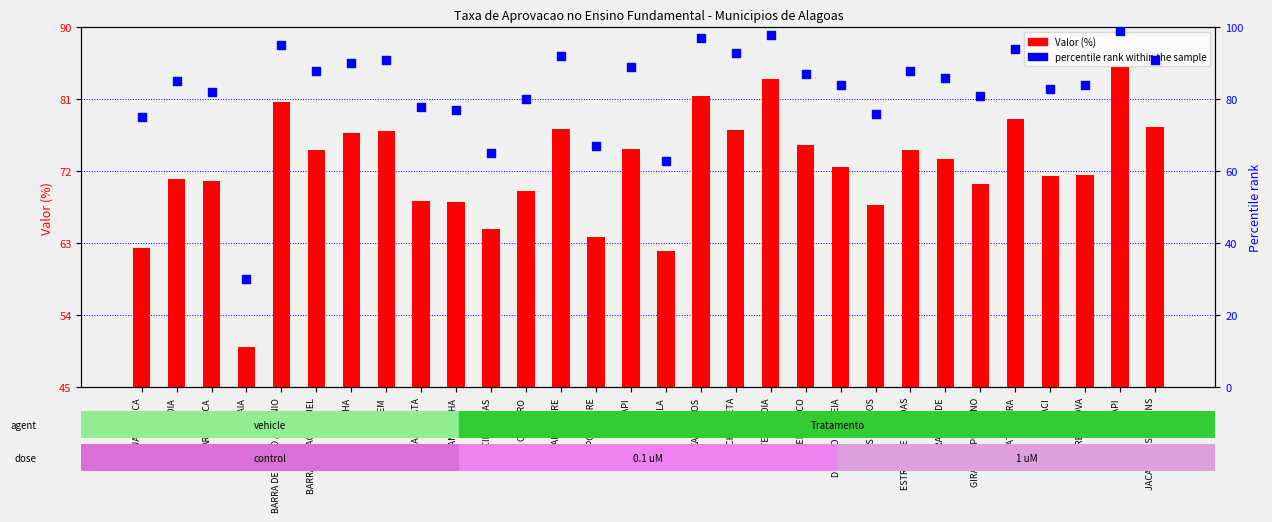

Is the value of percentile rank within the sample at CAMPESTRE greater than the value of Valor (%) at INHAPI?

Yes